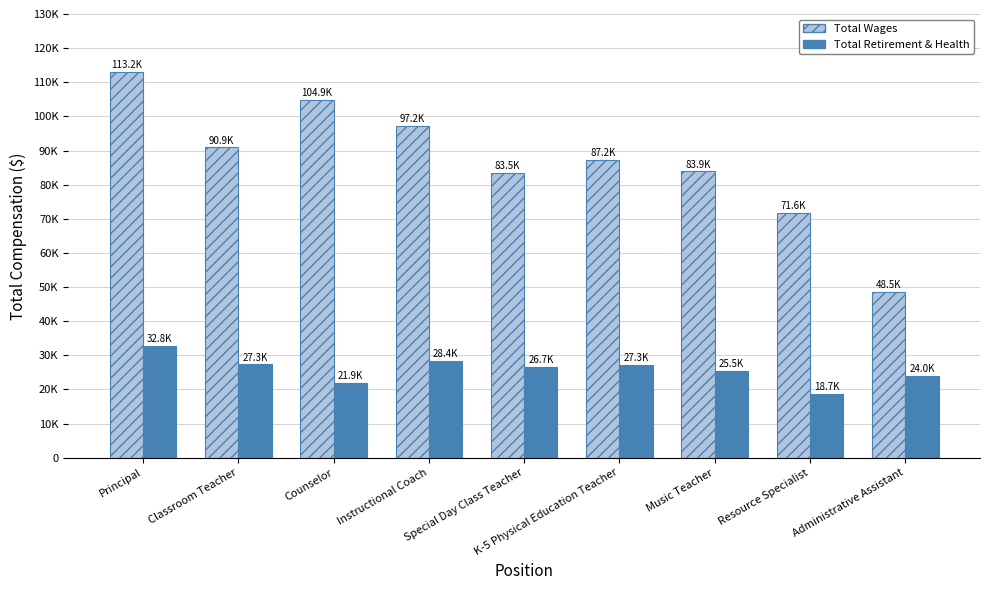

What is the label of the 3rd bar from the left?

Counselor